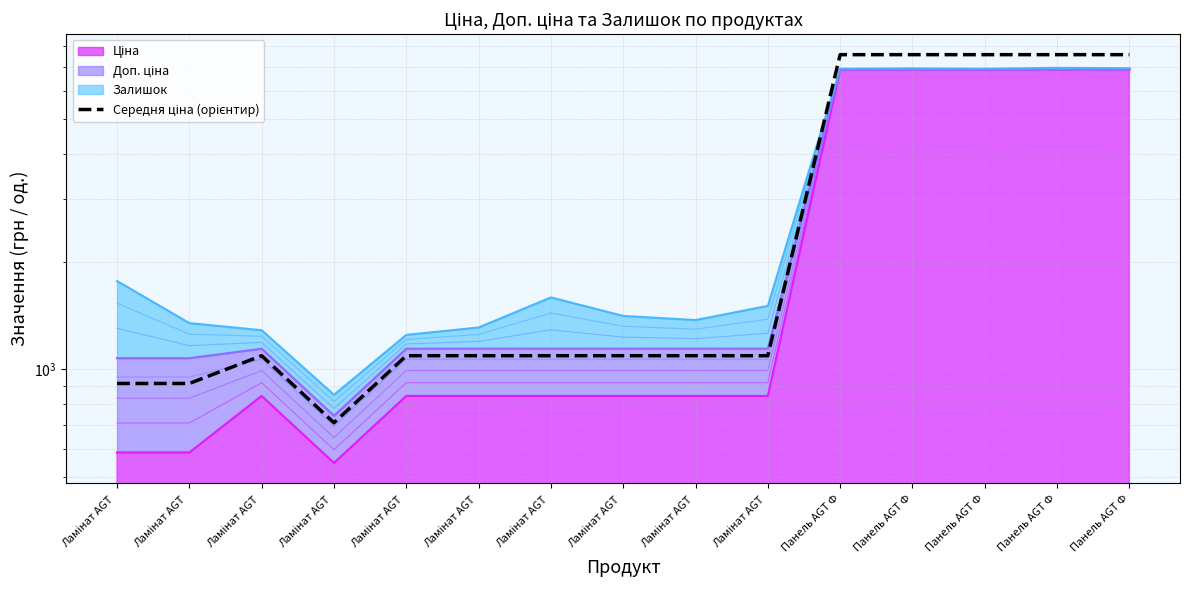

Reading left to right, transcribe all the data shown in this chart.

913.2	913.2	1091.7	709.4	1091.7	1091.7	1091.7	1091.7	1091.7	1091.7	7567.4	7567.4	7567.4	7567.4	7567.4